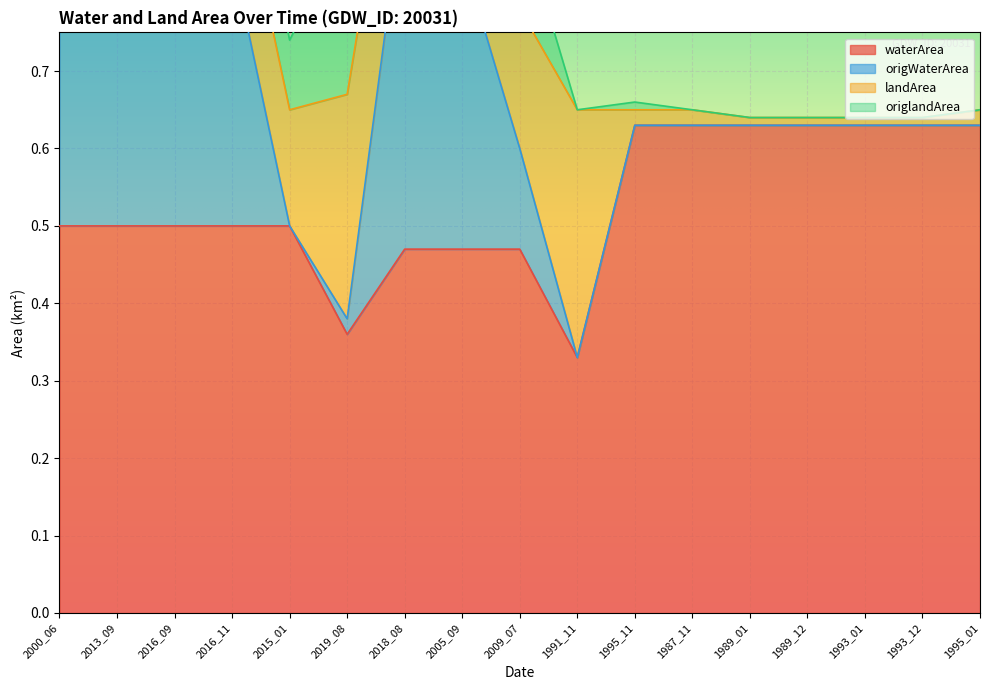

At which label is waterArea closest to 0?

1991_11